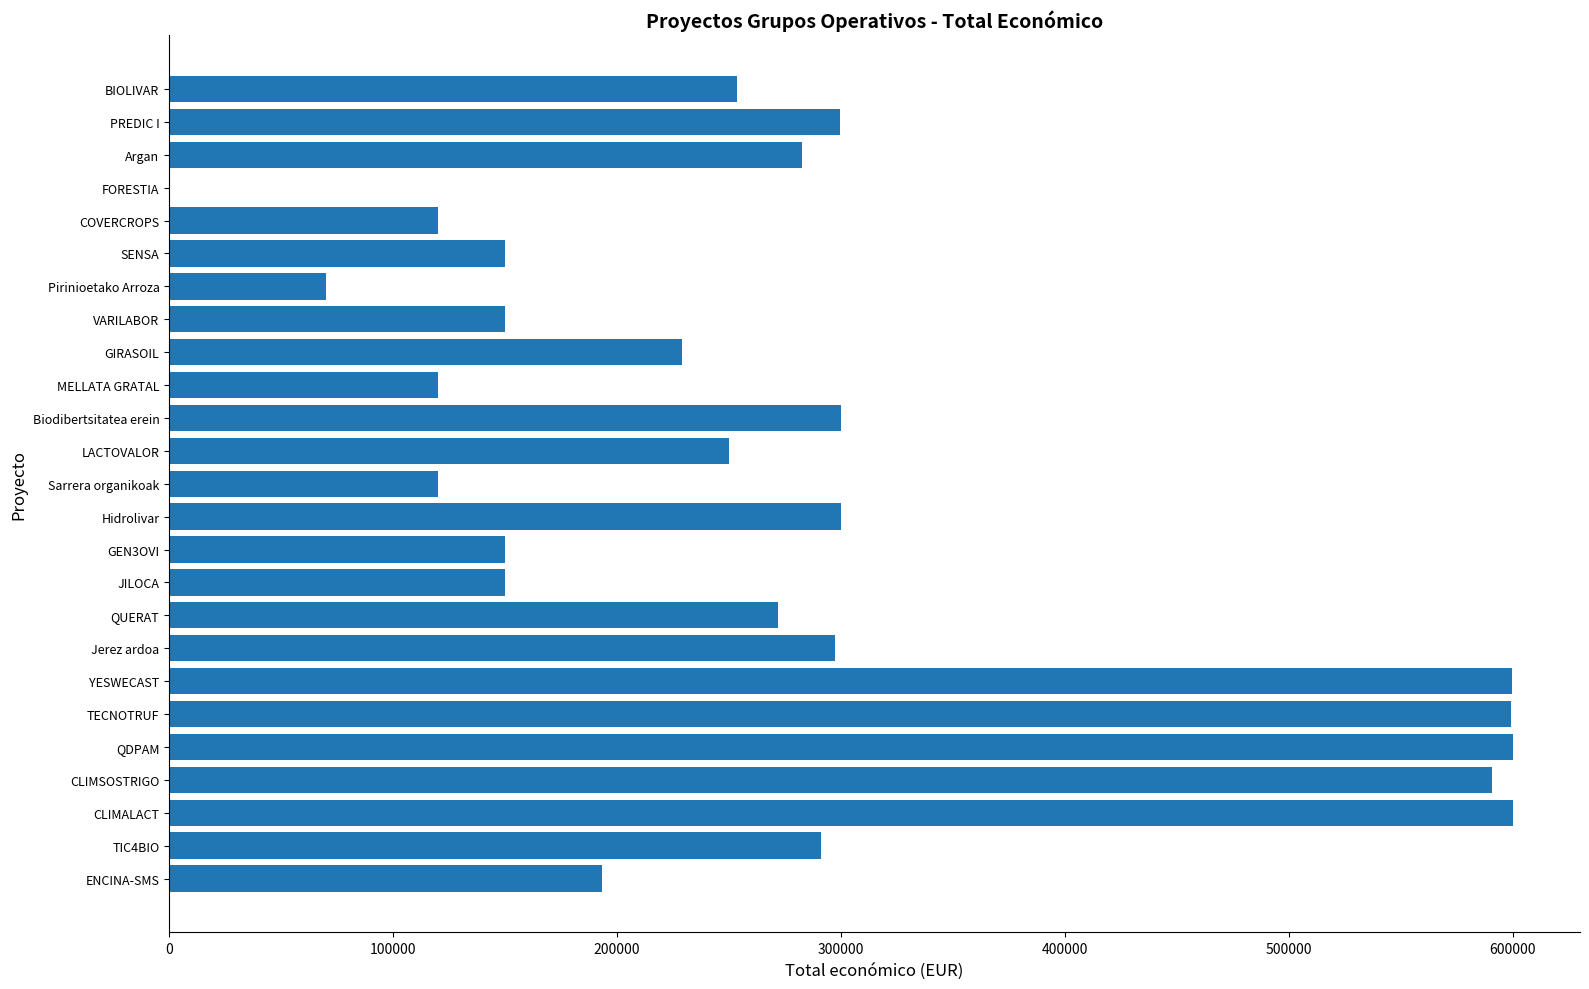

What is the sum of the values at QUERAT and TECNOTRUF?

871048